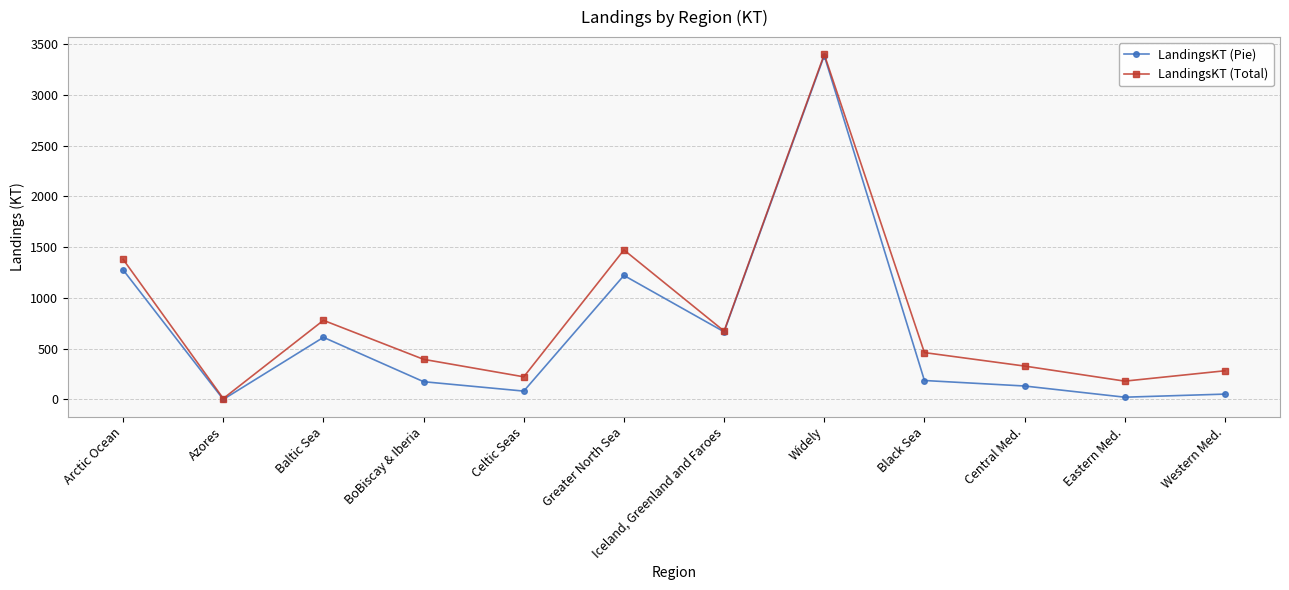

What is the difference between the highest and lowest values at BoBiscay & Iberia?

220.3